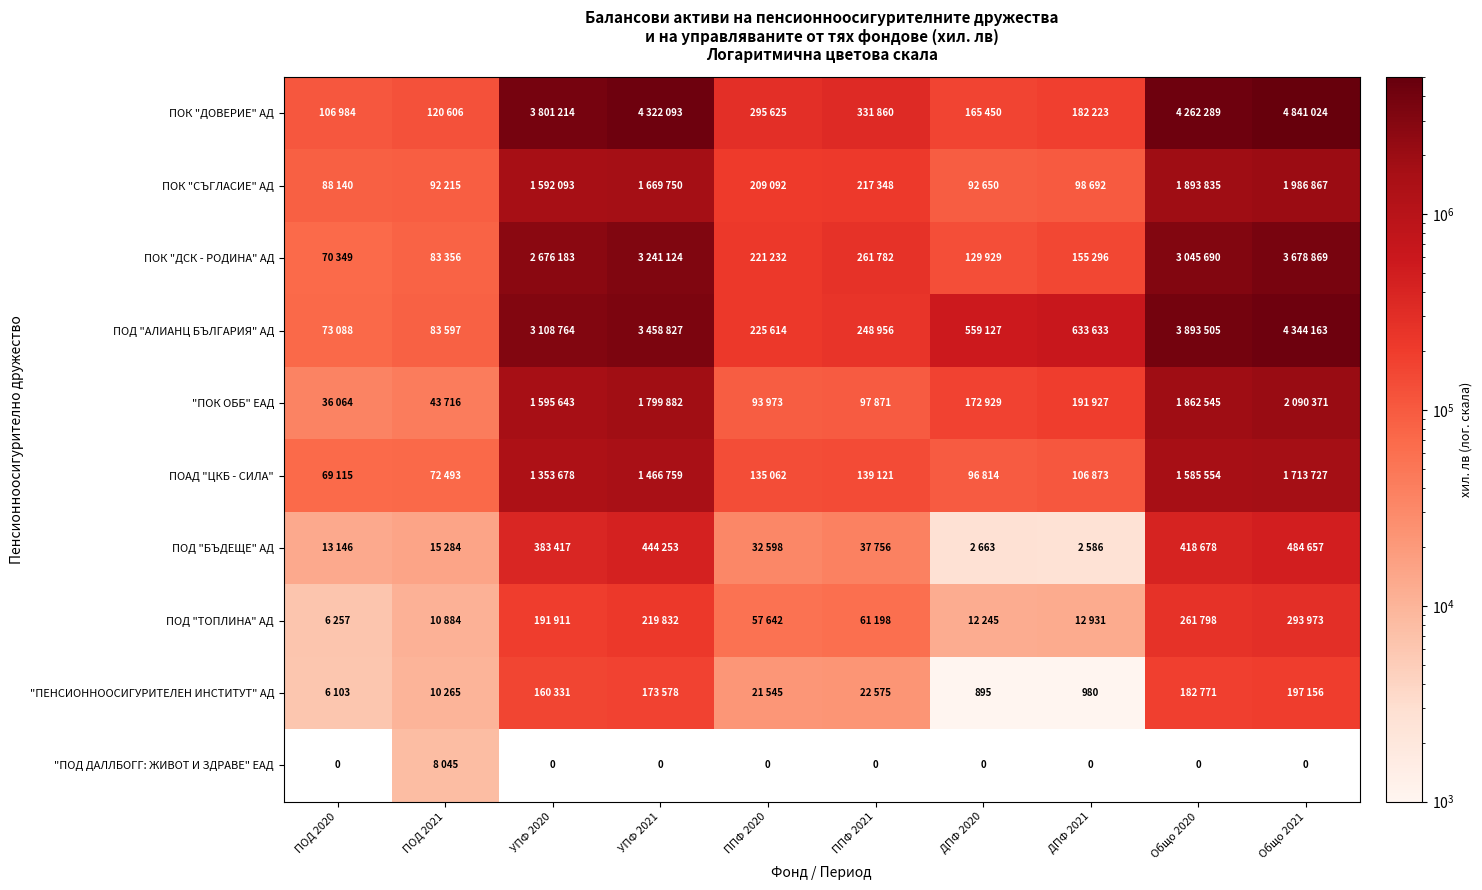

The "ПЕНСИОННООСИГУРИТЕЛЕН ИНСТИТУТ" АД series shows 895 at ДПФ 2020. True or false?

True